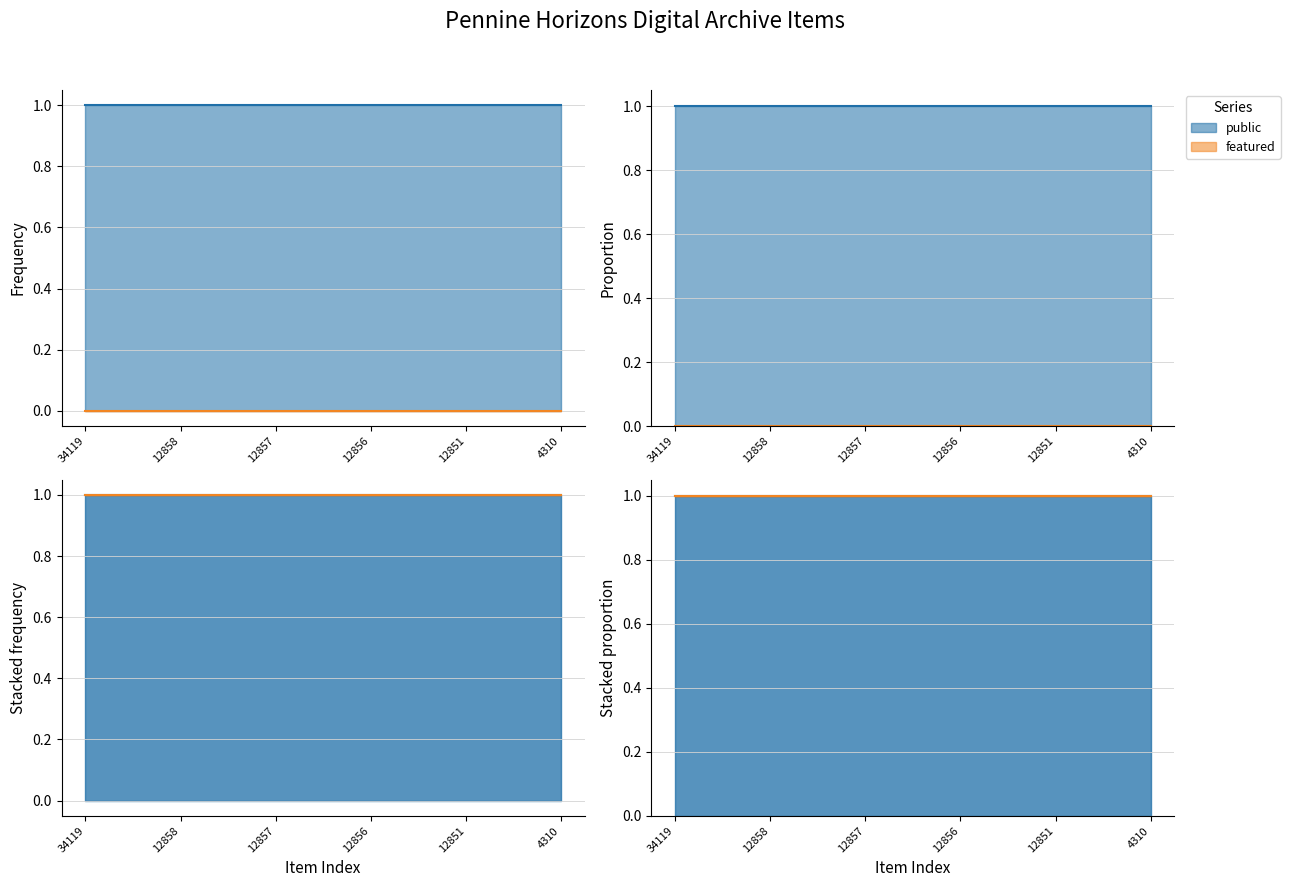

What is the spread (max minus min) of values at 12856?

1